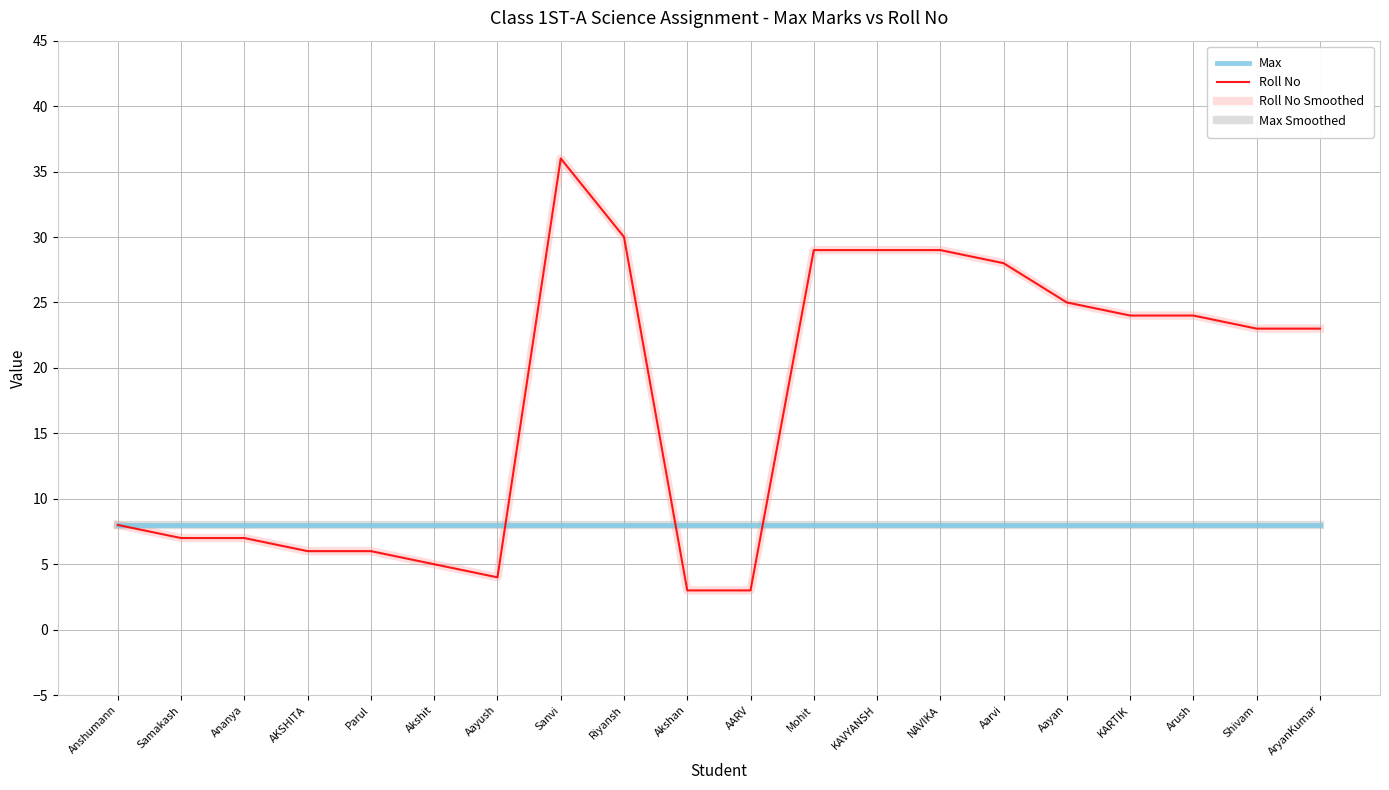

At which label does Roll No first exceed 23?

Sanvi